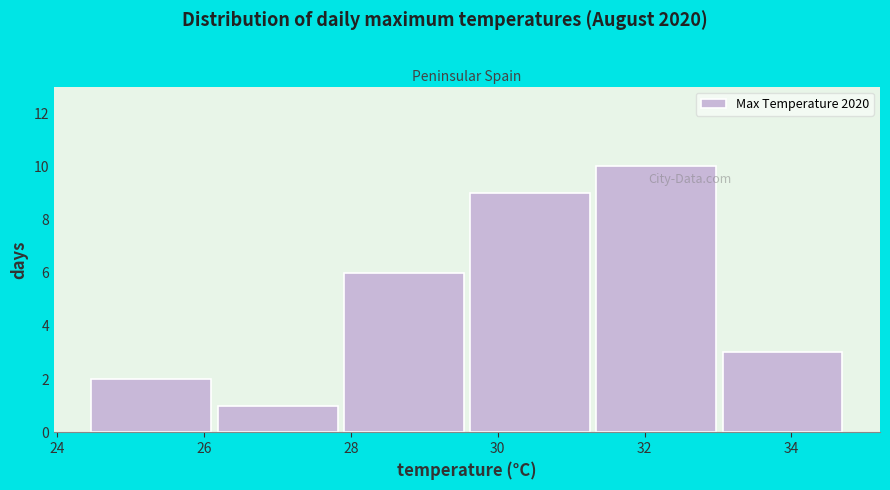

What is the height of the bar covering 33.0 to 34.8 on the x-axis? Neither the bar edges nor the heights are printed on the chart, so give them approximately, as read against the axes.

3